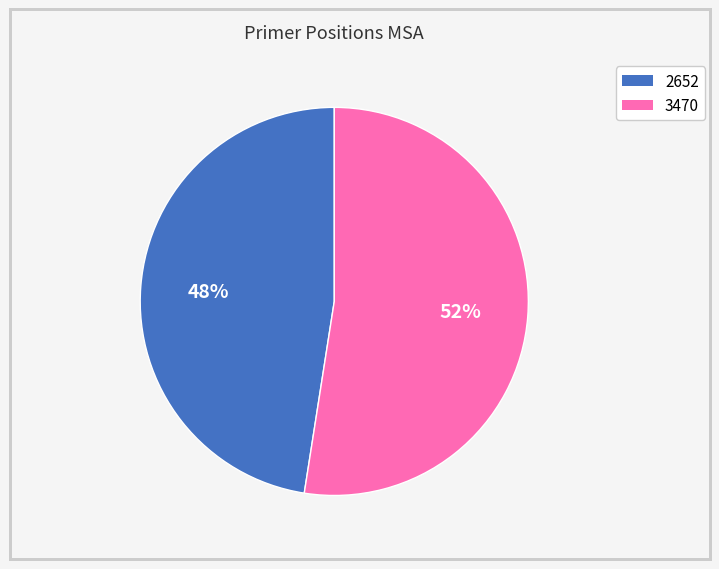

To the nearest percent, what is the combined percentage of 2652 and 3470?

100%